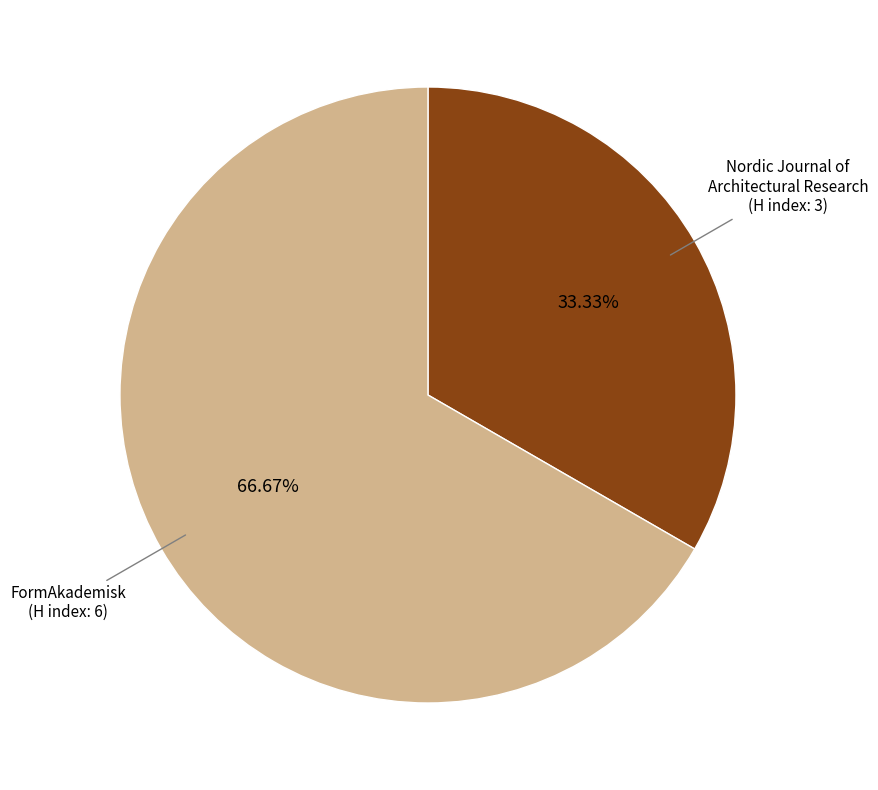

To the nearest percent, what is the average slice percentage?

50%